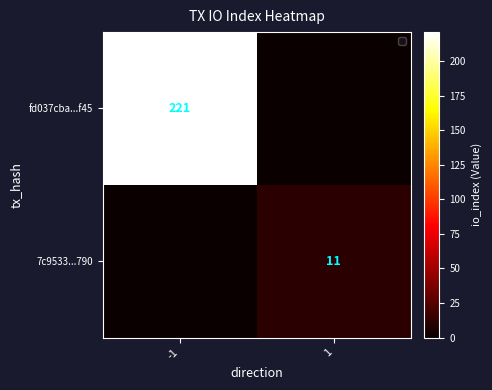

The value of fd037cba...f45 at -1 is 221. True or false?

True